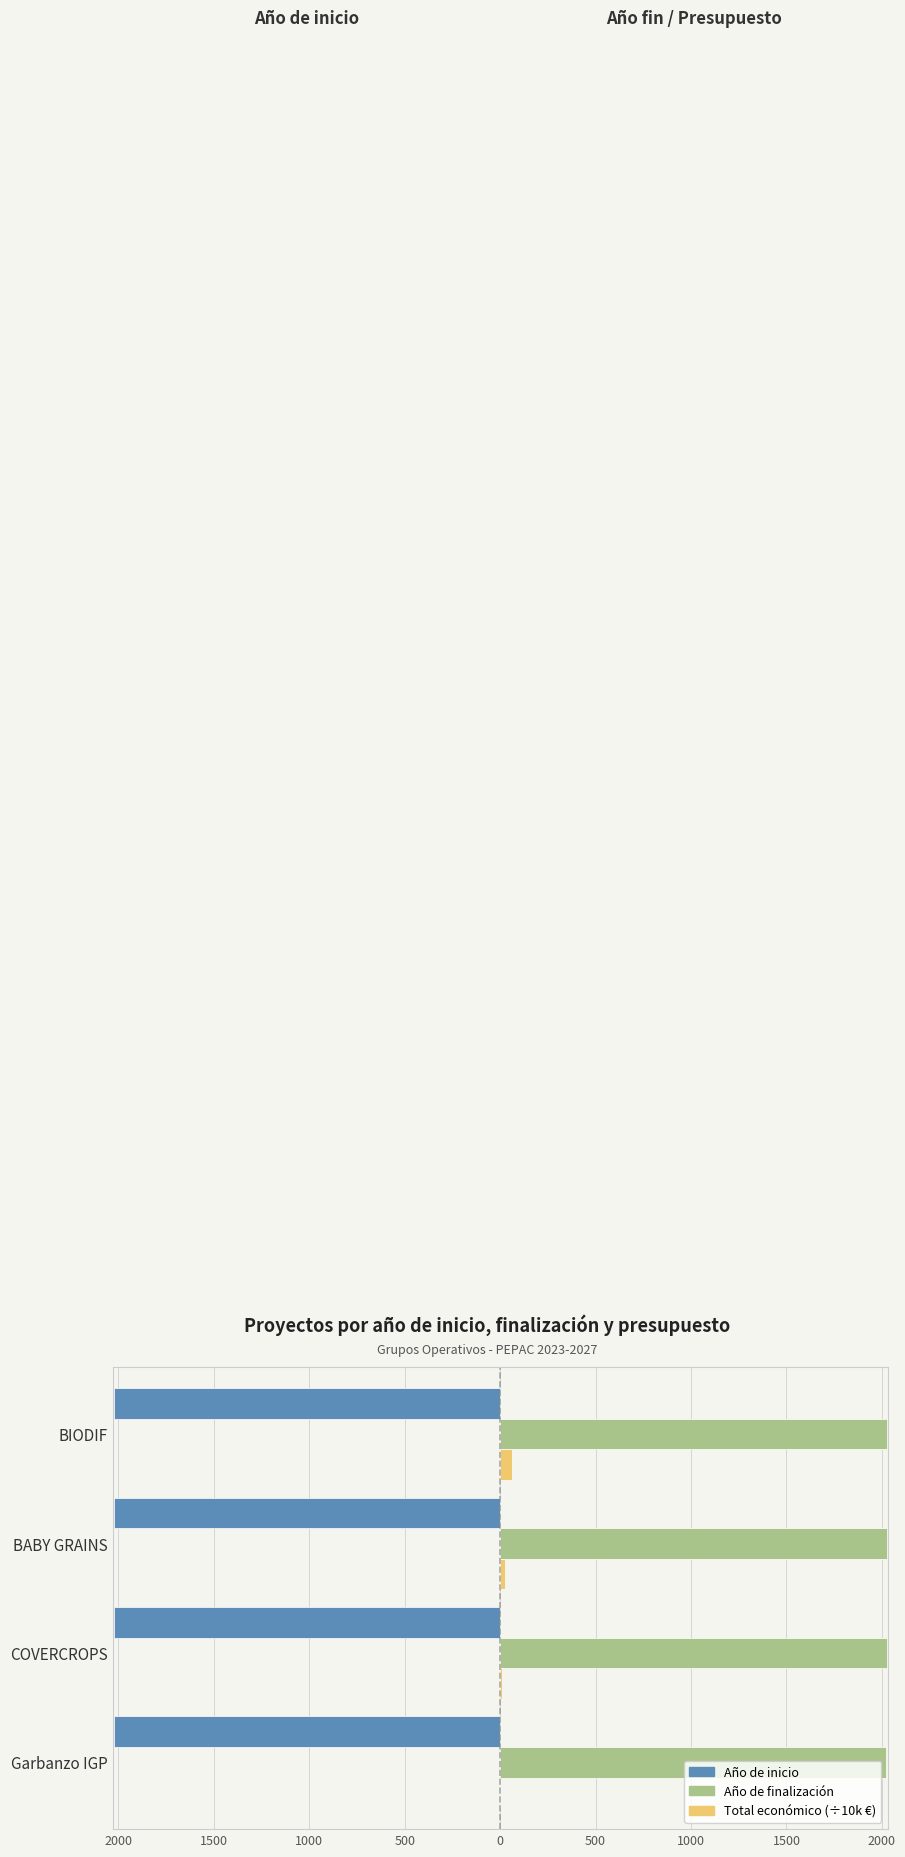

What are all the series names shown in the legend?

Año de inicio, Año de finalización, Total económico (÷10k €)